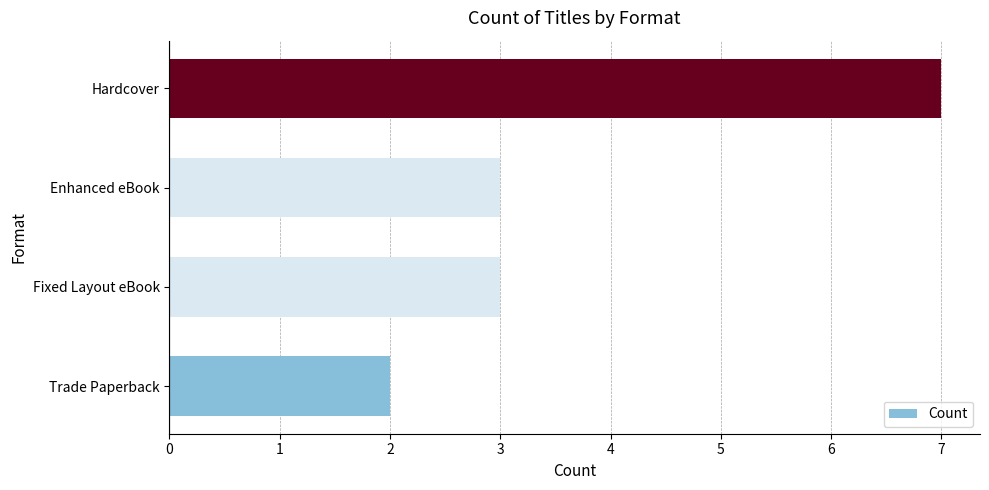

How many categories are shown in the chart?

4